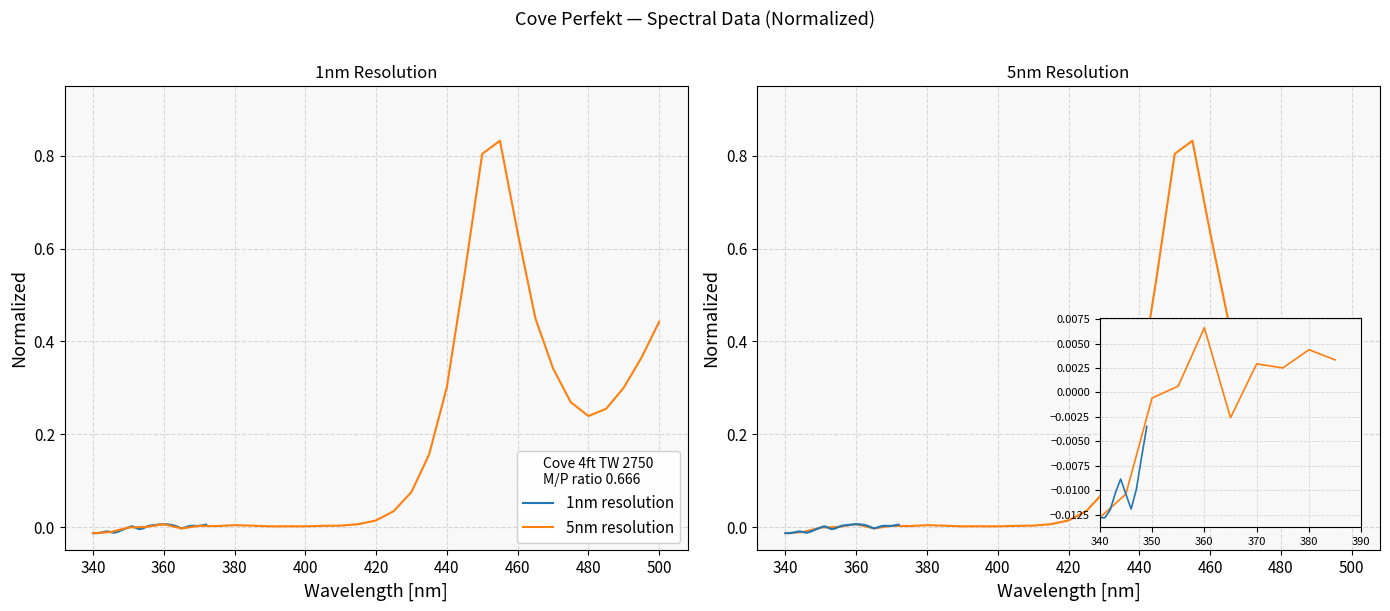

What is the value of the 5nm resolution point at the 29th from the left?

0.2